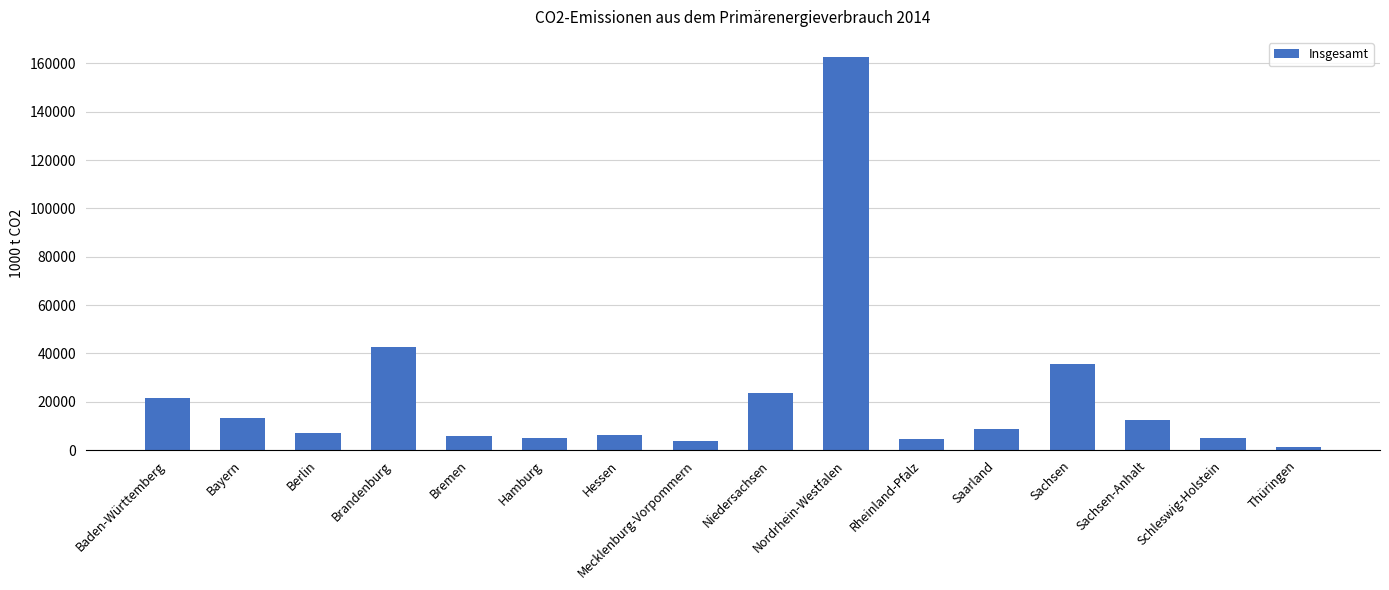

Between Mecklenburg-Vorpommern and Thüringen, which is larger?

Mecklenburg-Vorpommern